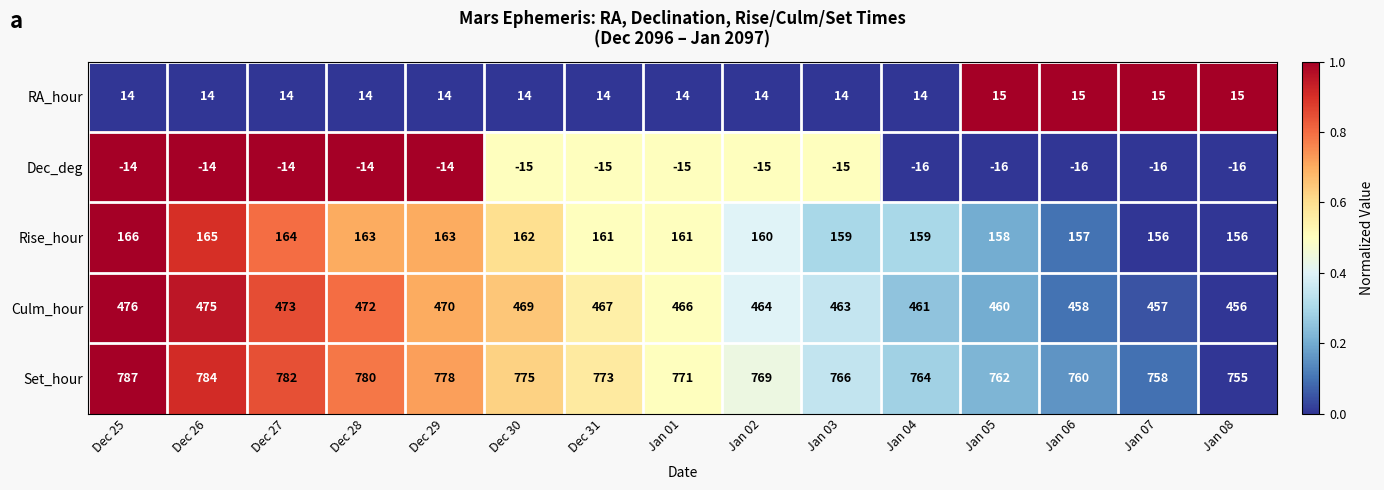

The Culm_hour series shows 467 at Dec 31. True or false?

True